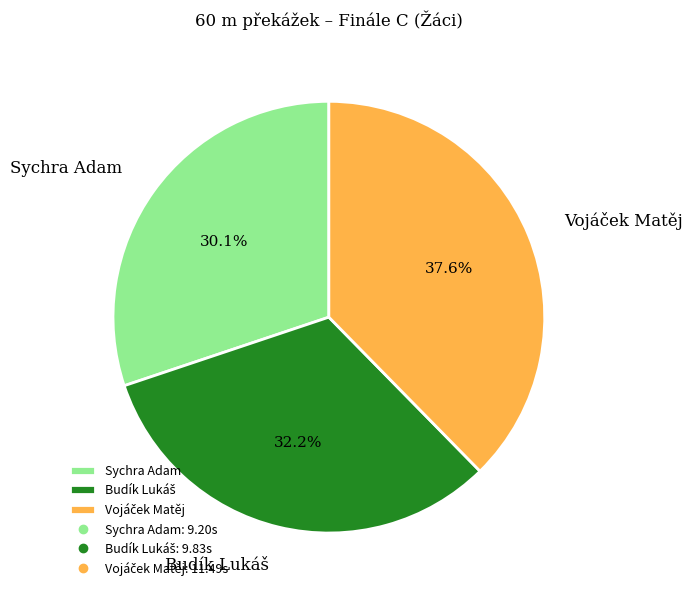

Is there a majority slice in this chart?

No